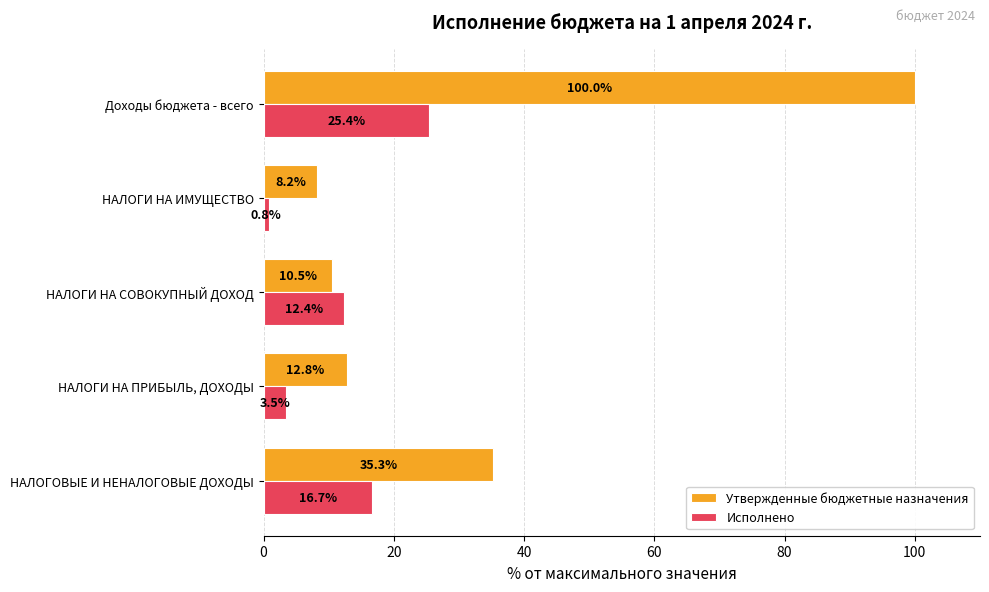

Between НАЛОГОВЫЕ И НЕНАЛОГОВЫЕ ДОХОДЫ and НАЛОГИ НА СОВОКУПНЫЙ ДОХОД, which series saw the biggest shift?

Утвержденные бюджетные назначения